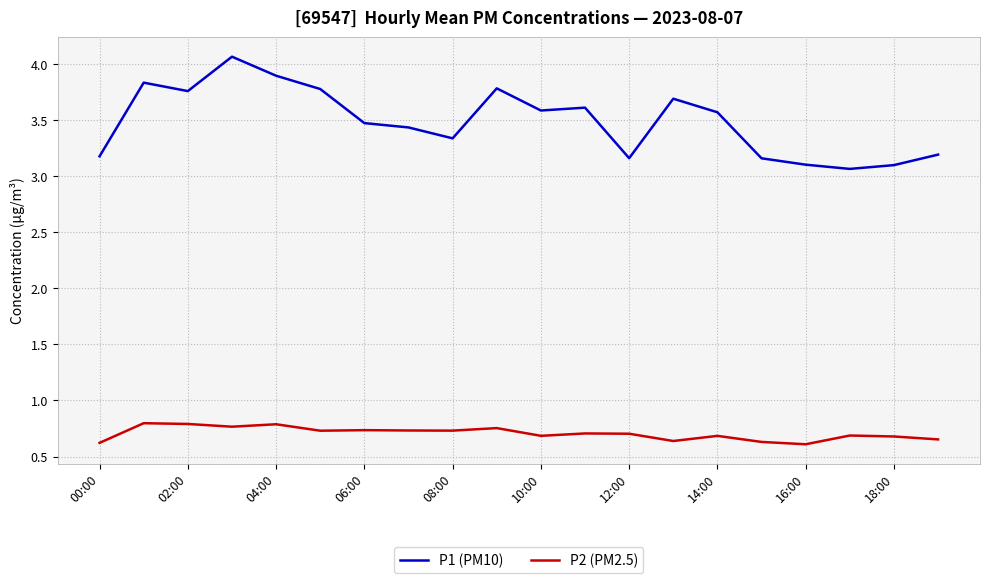

How many lines are shown in the chart?

2